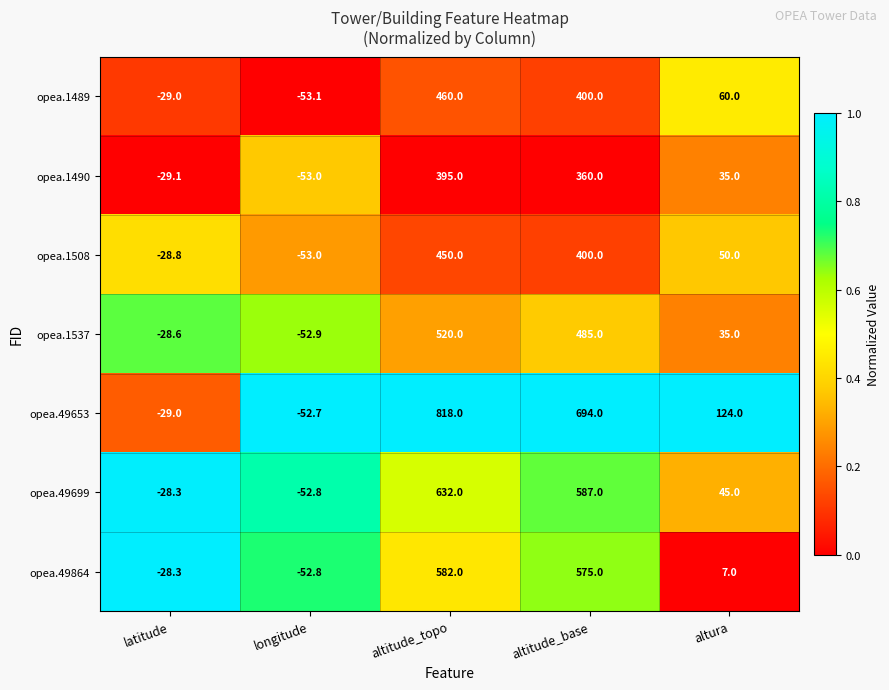

At which category is the sum across all series the highest?

altitude_topo